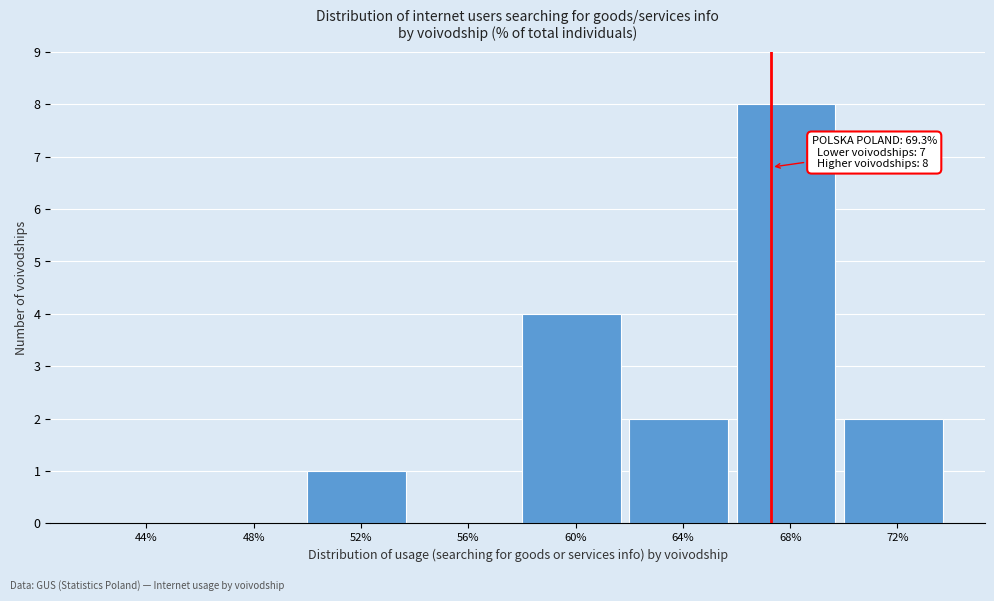

Reading left to right, what are all the values shown in this chart?

44%=0	48%=0	52%=1	56%=0	60%=4	64%=2	68%=8	72%=2